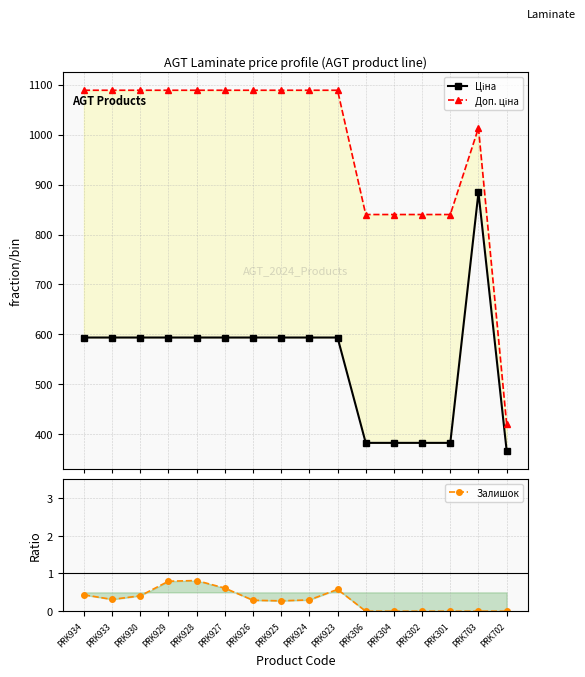

Reading left to right, extract all data points from this chart.

Ціна: 593.8	593.8	593.8	593.8	593.8	593.8	593.8	593.8	593.8	593.8	382.9	382.9	382.9	382.9	884.2	367.6
Доп. ціна: 1088.8	1088.8	1088.8	1088.8	1088.8	1088.8	1088.8	1088.8	1088.8	1088.8	840.0	840.0	840.0	840.0	1013.2	421.0
Залишок: 0.4	0.3	0.4	0.8	0.8	0.6	0.3	0.3	0.3	0.6	0.0	0.0	0.0	0.0	0.0	0.0